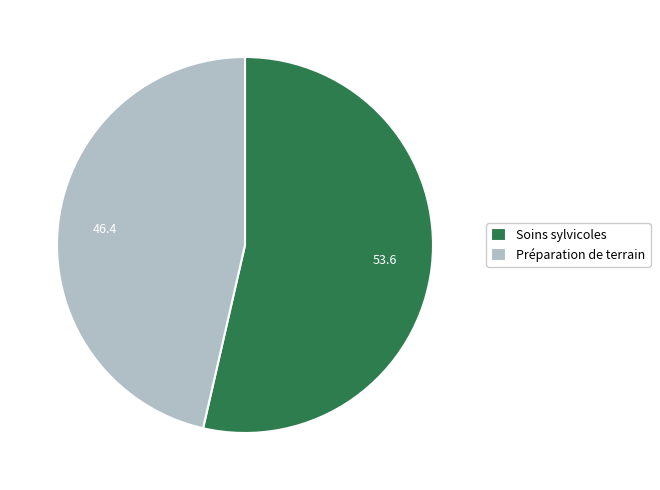

What is the largest slice in the pie chart?

Soins sylvicoles